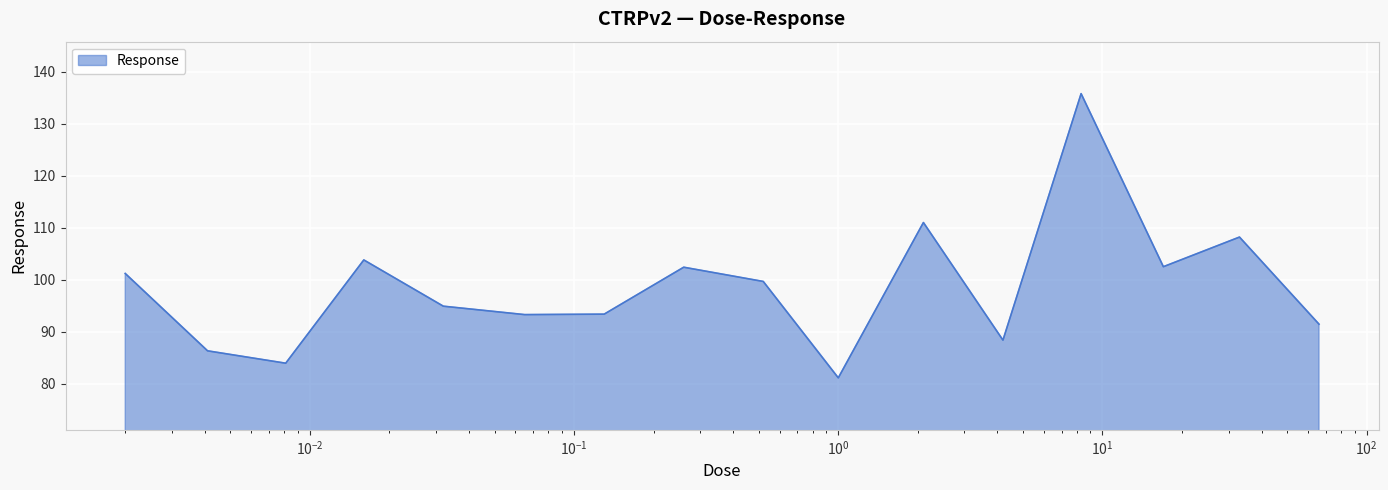

What is the minimum value shown in the chart?

81.1